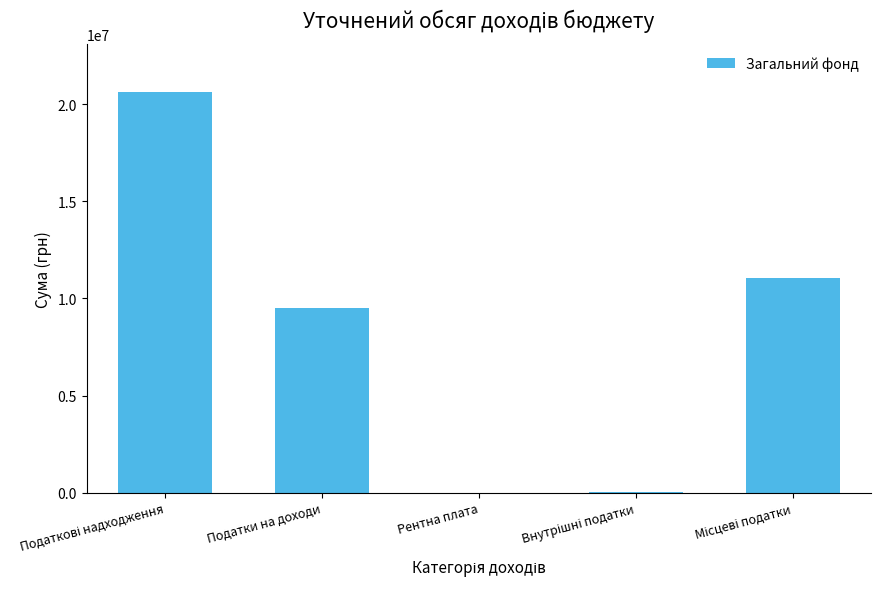

True or false: the data shows 9498979 at Податки на доходи.

True